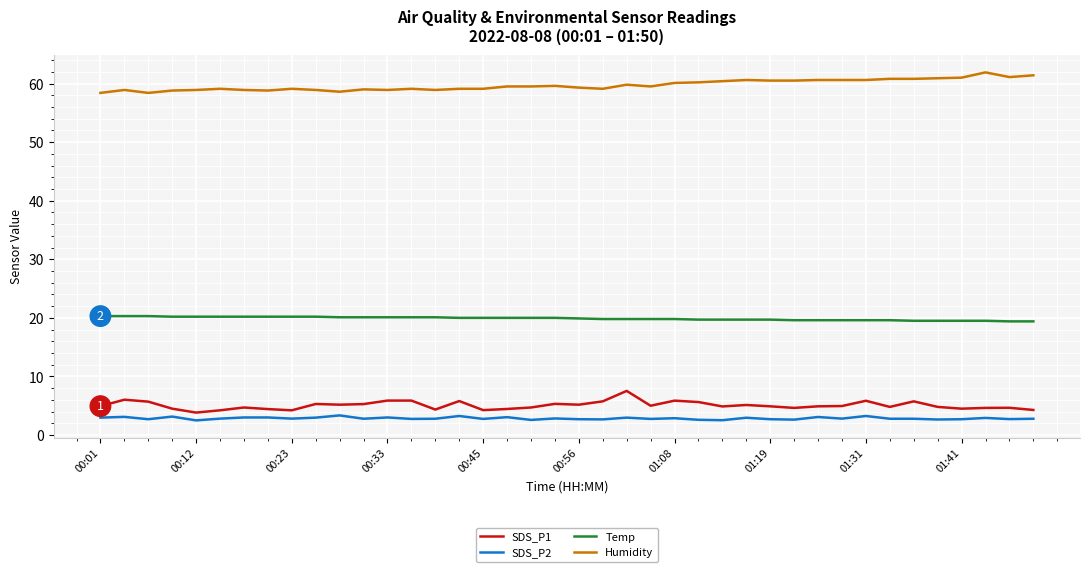

What is the difference between the maximum and minimum values in the SDS_P1 series?

3.7